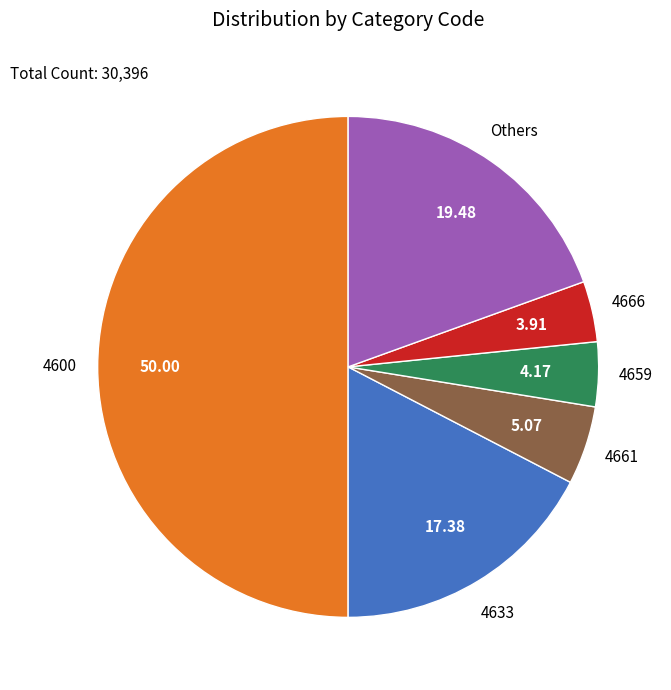

How many segments does this pie chart have?

6